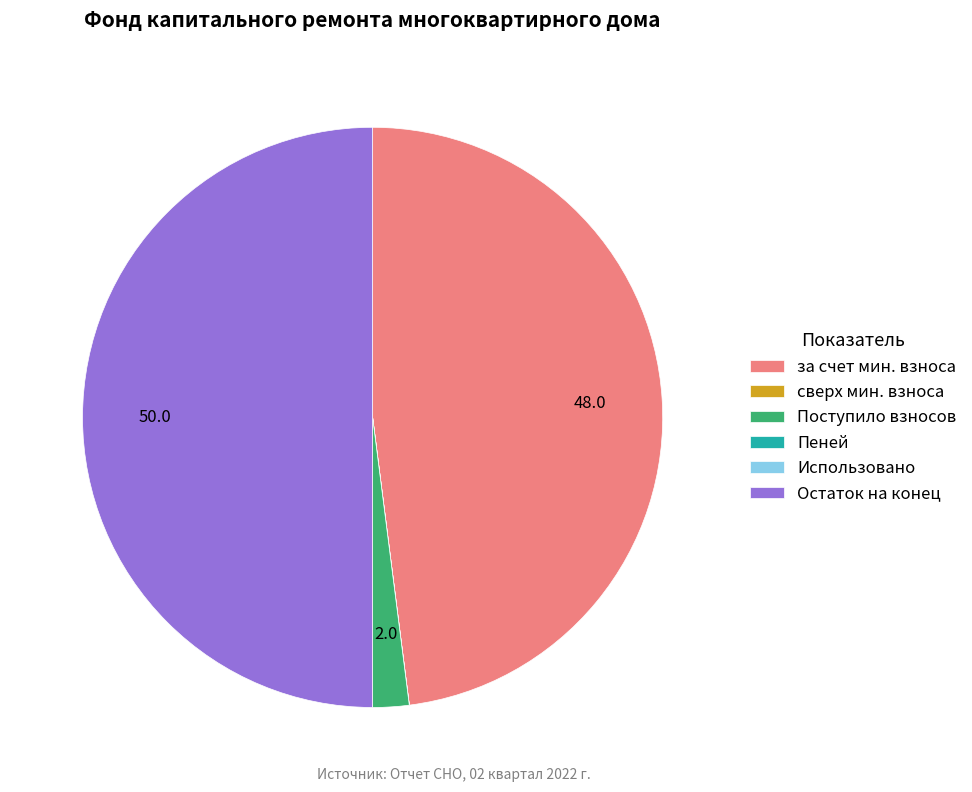

Is за счет мин. взноса the majority of the pie?

No